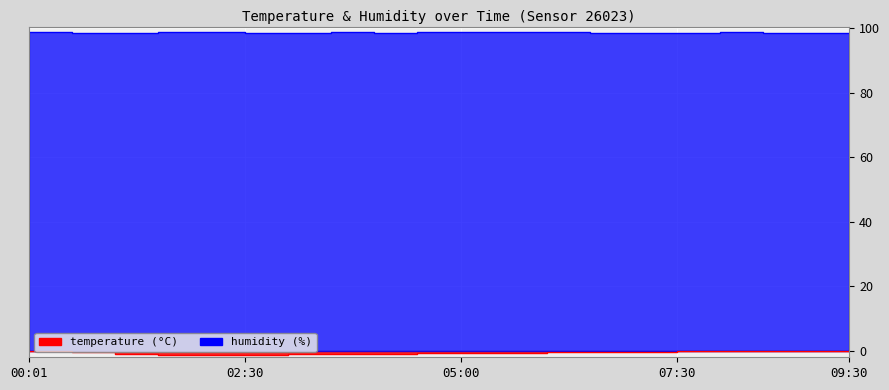

What is the label of the 1st point from the right?

09:30